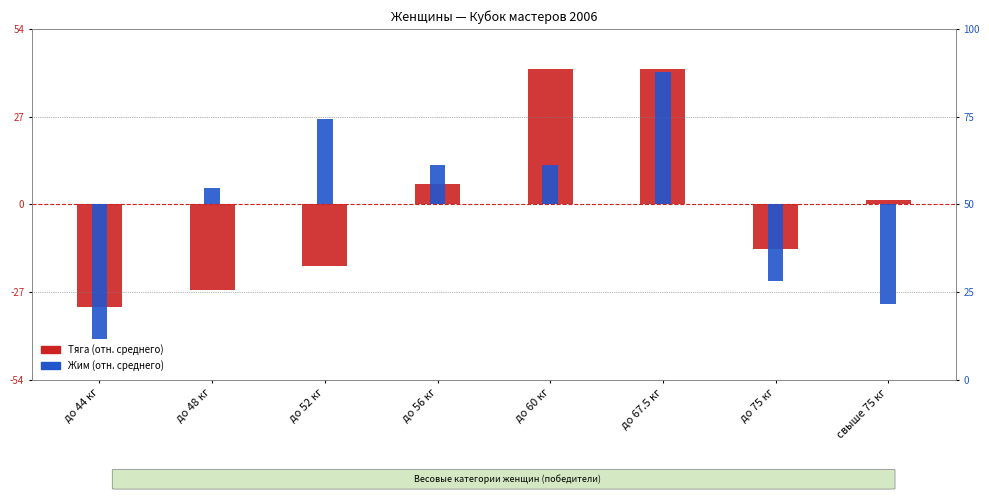

What is the difference between the maximum and minimum values in the Тяга (отн. среднего) series?

72.5